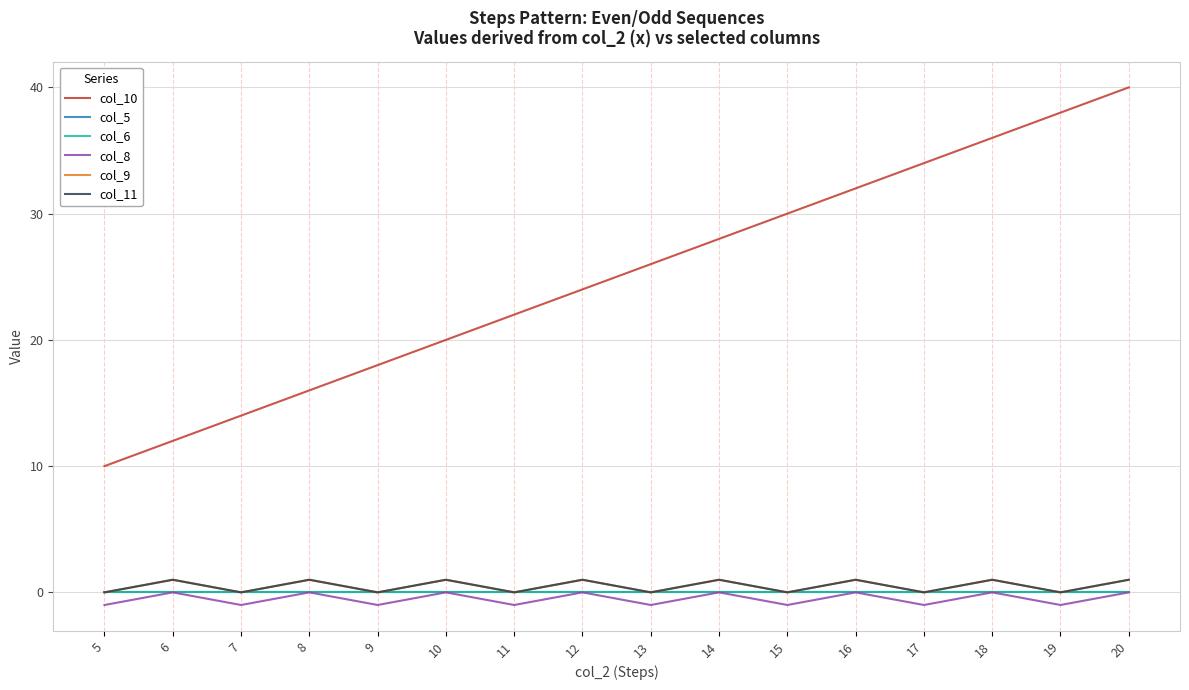

True or false: col_5 and col_6 cross at least once.

False